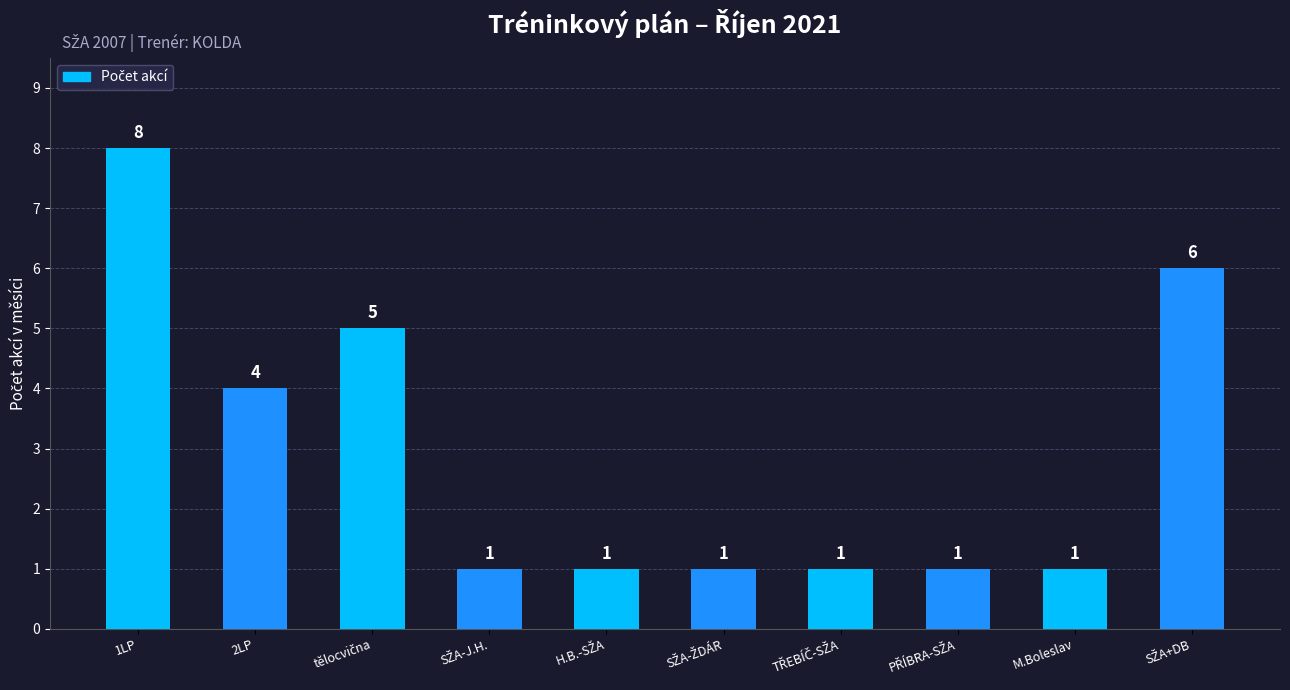

Approximately how many times larger is the value at 2LP compared to M.Boleslav?

4.0